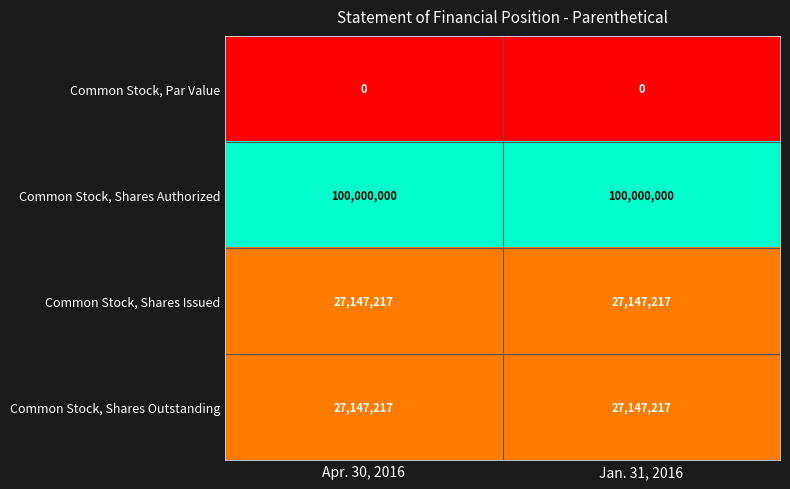

Which series has the largest total across all categories?

Common Stock, Shares Authorized